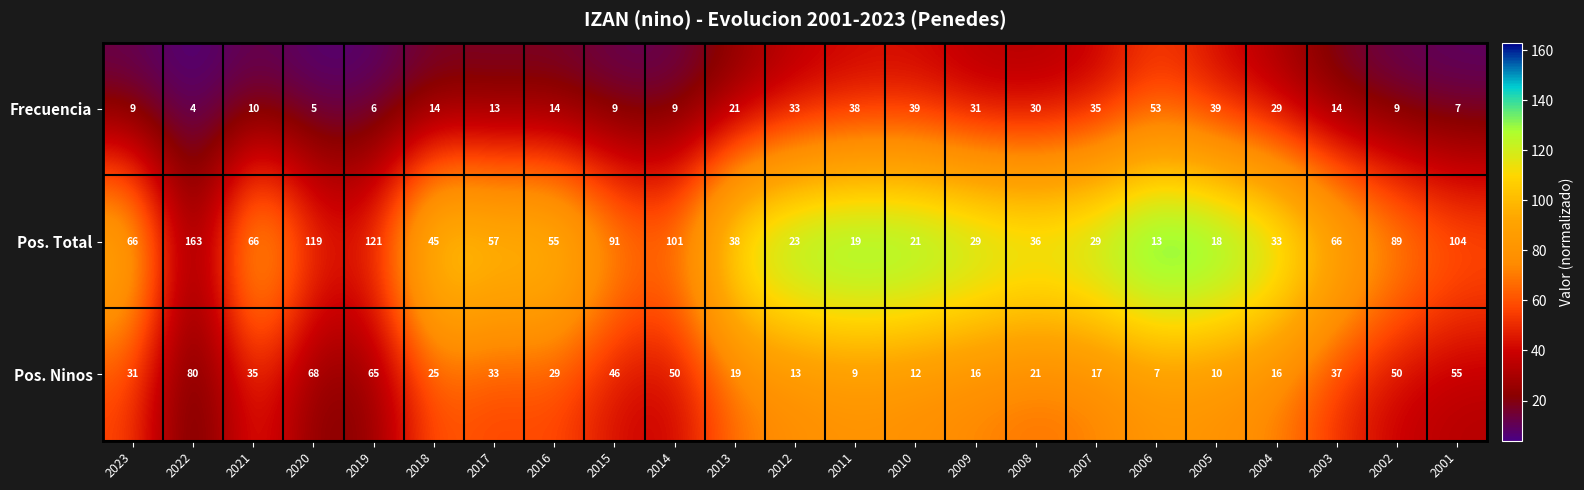

What is the approximate value of Frecuencia at 2010, to the nearest 5?

40